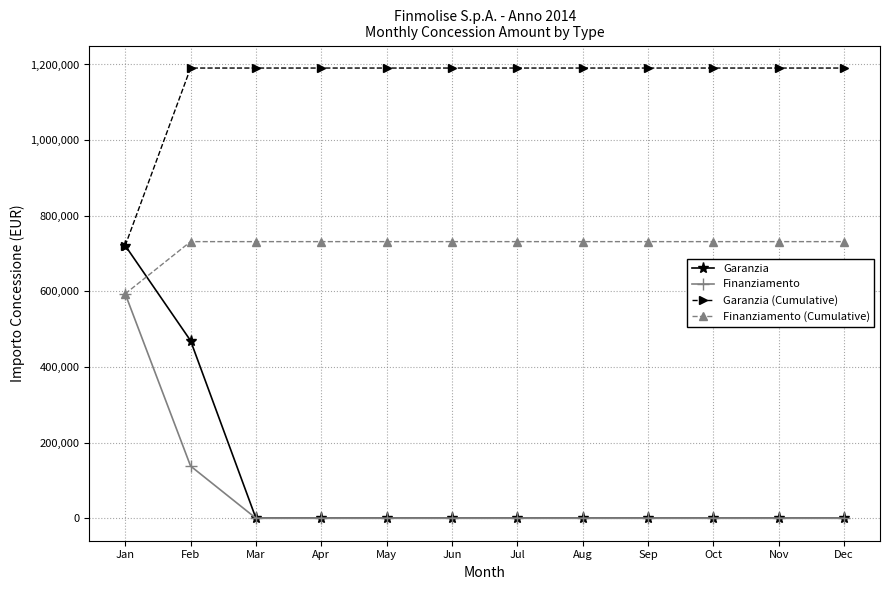

What is the sum of all Garanzia values?

1190600